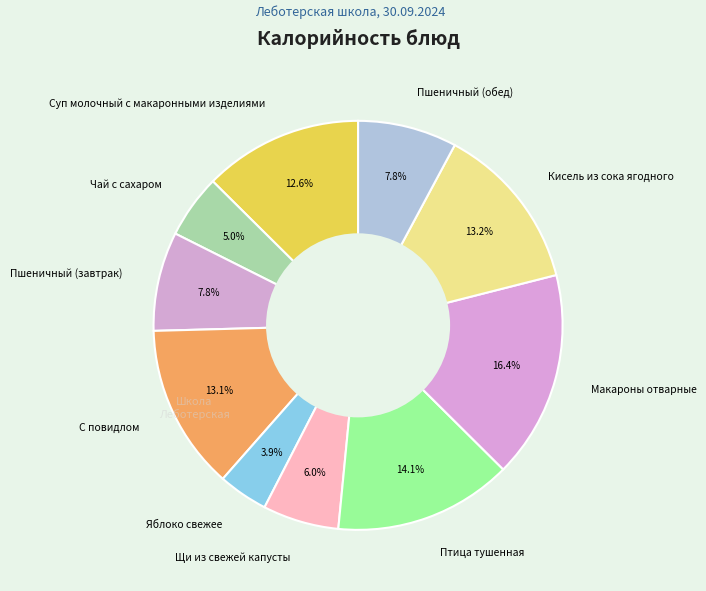

Is the sum of С повидлом and Кисель из сока ягодного greater than half?

No